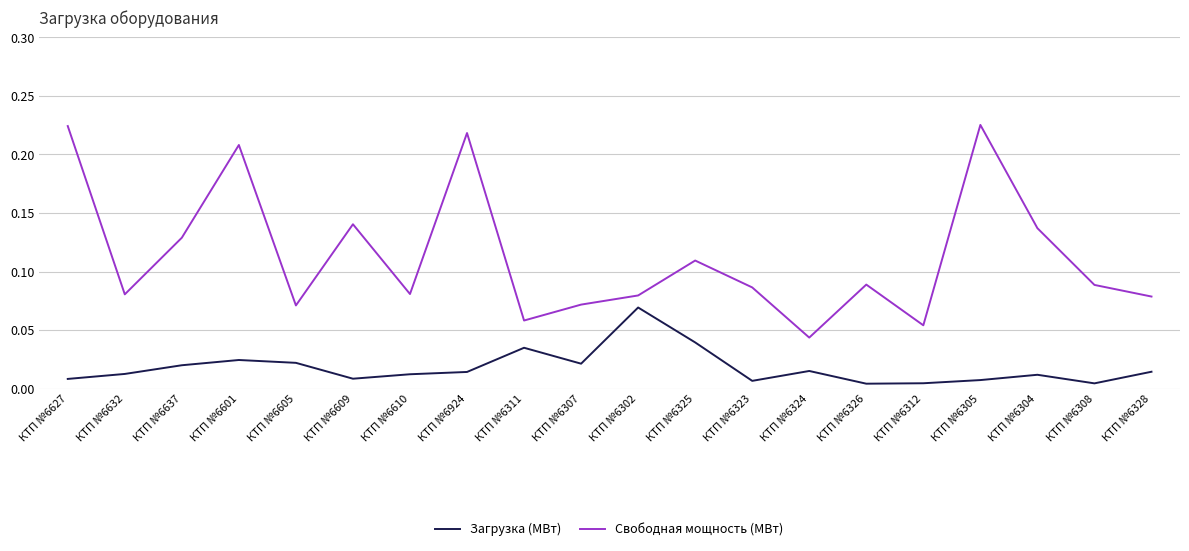

Is the value of Загрузка (МВт) at КТП №6308 greater than the value of Свободная мощность (МВт) at КТП №6605?

No